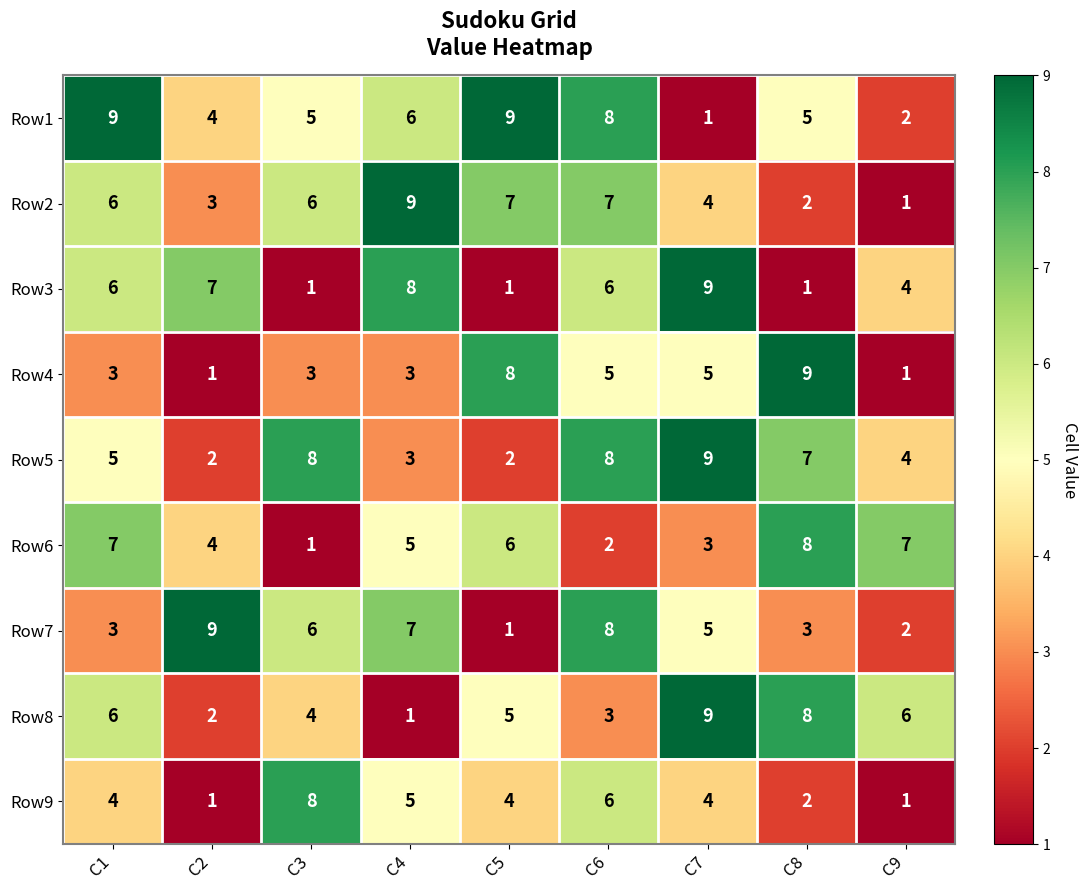

Is it true that Row9 equals 4 at C7?

True